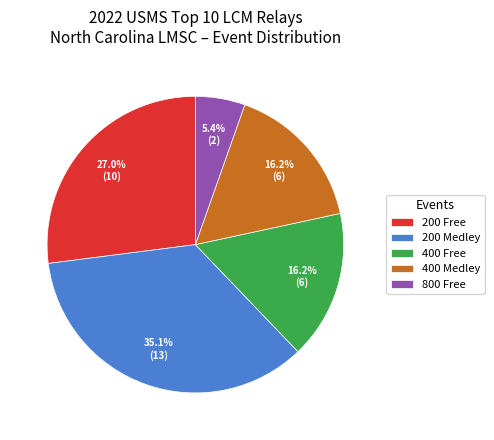

How many segments does this pie chart have?

5